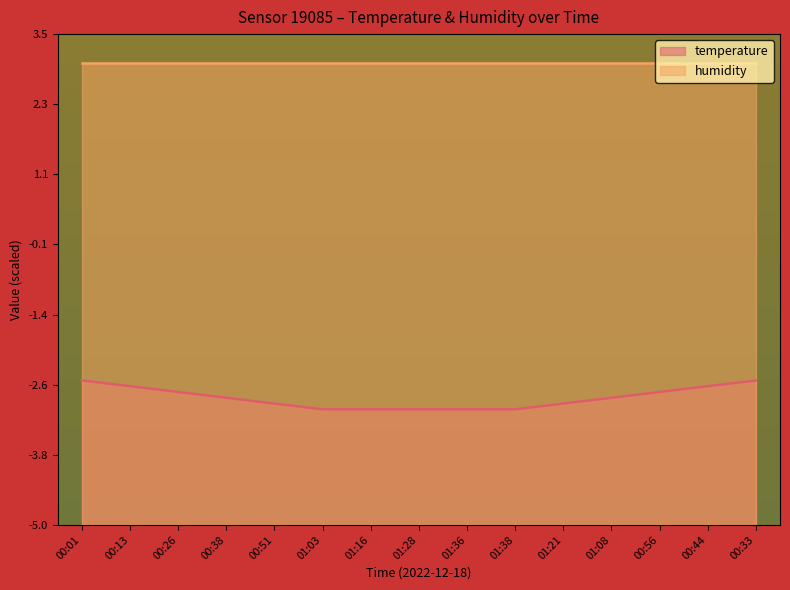

What is the label of the 9th point from the right?

01:16